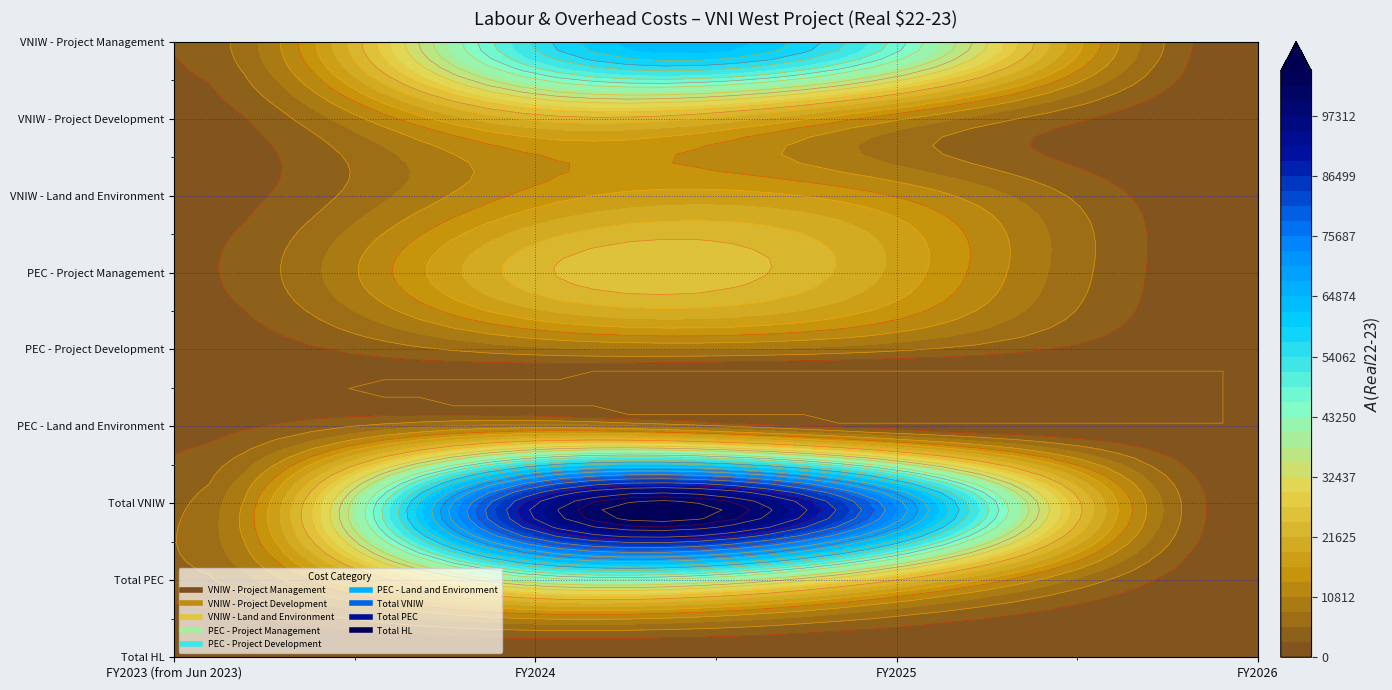

Rank the series by their maximum value, from highest to lowest.

Total VNIW, VNIW - Project Management, Total PEC, PEC - Project Management, VNIW - Project Development, VNIW - Land and Environment, PEC - Land and Environment, PEC - Project Development, Total HL